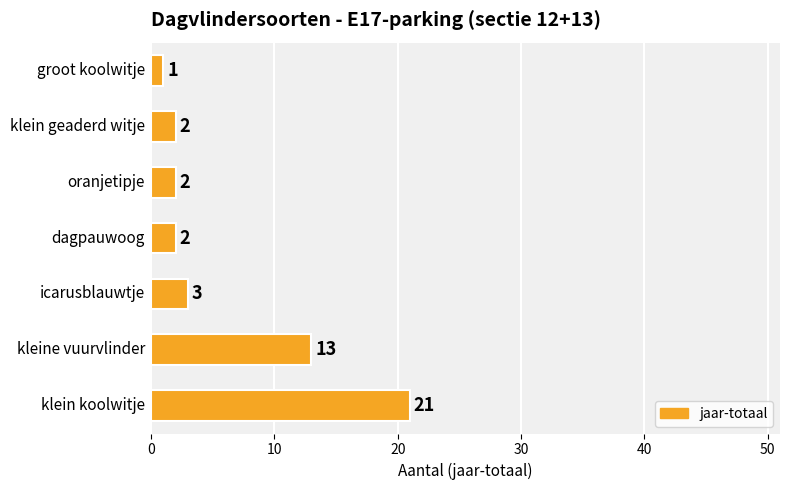

Count the number of data series in this chart.

1